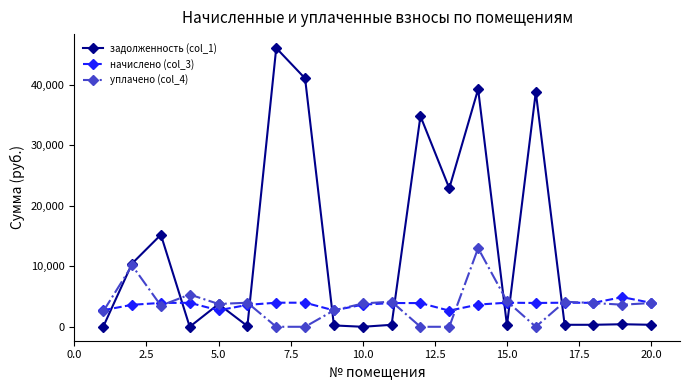

What are all the series names shown in the legend?

задолженность (col_1), начислено (col_3), уплачено (col_4)